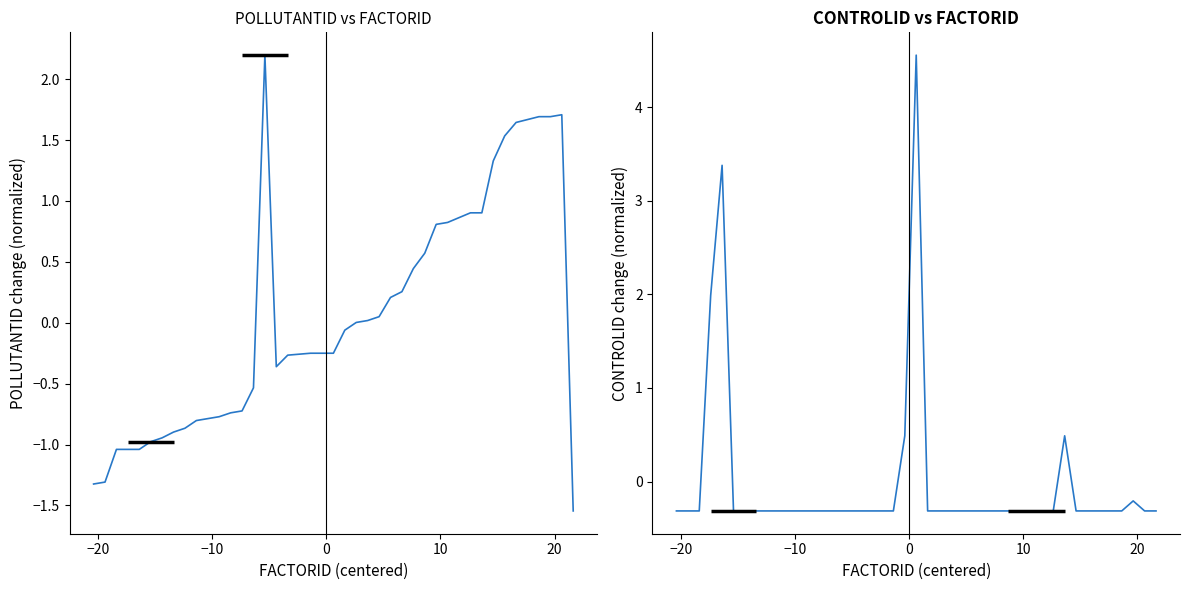

Does the chart have visible grid lines?

No